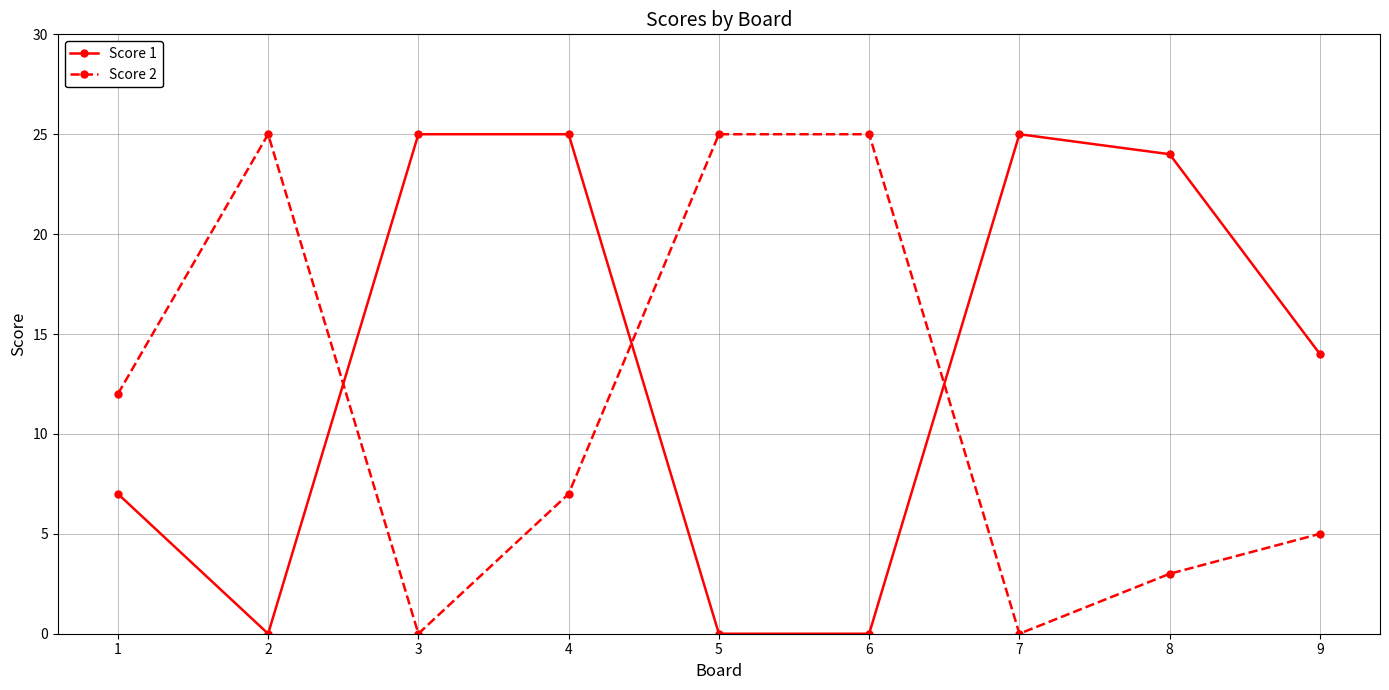

Reading left to right, extract all data points from this chart.

Score 1: 7	0	25	25	0	0	25	24	14
Score 2: 12	25	0	7	25	25	0	3	5